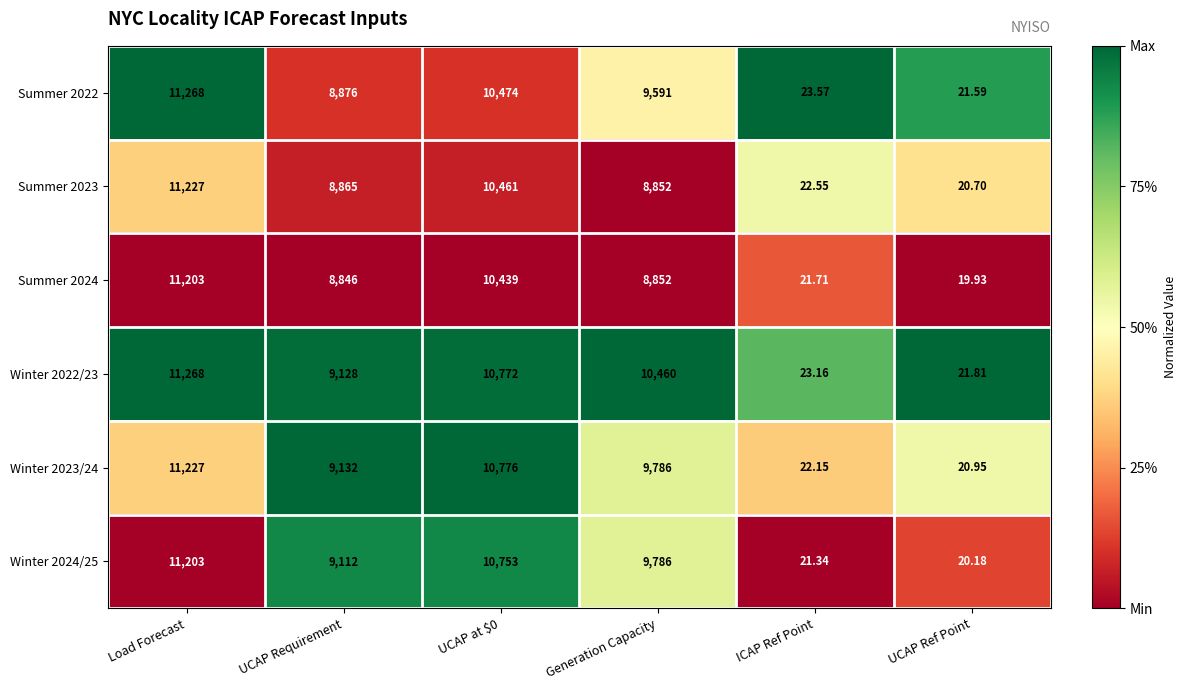

Which category has the lowest value across all series?

UCAP Ref Point